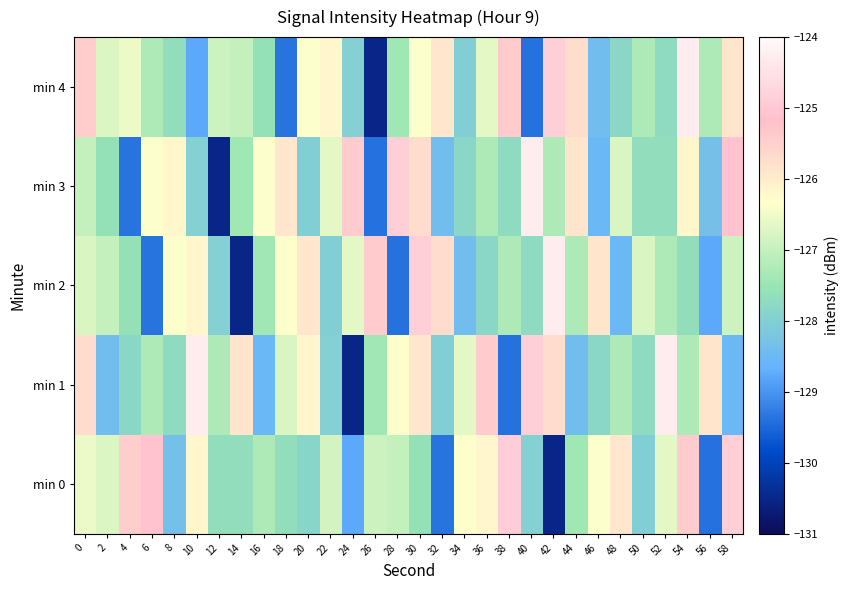

At which category is the sum across all series the highest?

30